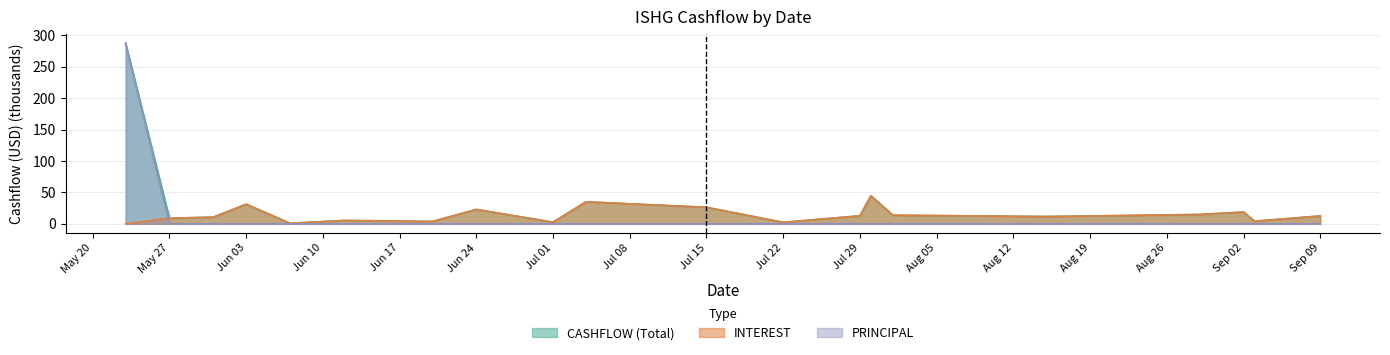

What is the highest value of the PRINCIPAL series?

287.5